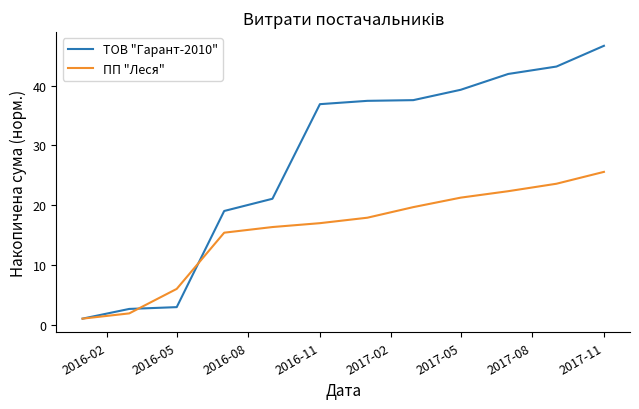

Which series has the widest spread of values?

ТОВ "Гарант-2010"